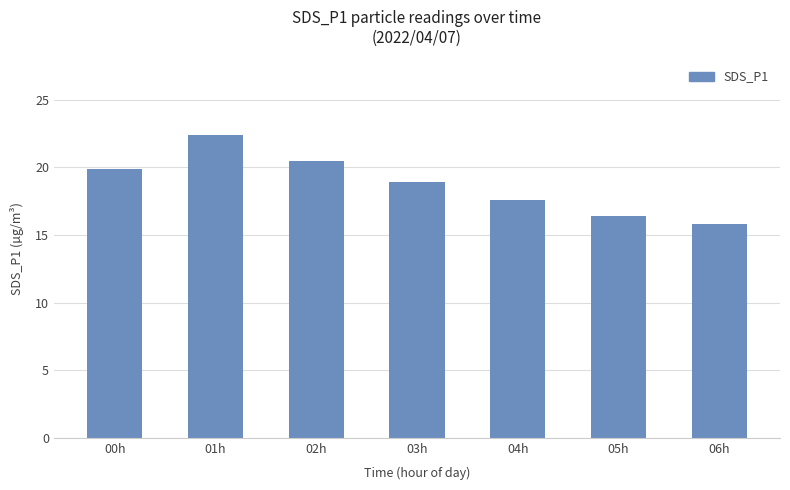

Reading right to left, extract all data points from this chart.

06h=15.8	05h=16.4	04h=17.6	03h=18.9	02h=20.5	01h=22.4	00h=19.9